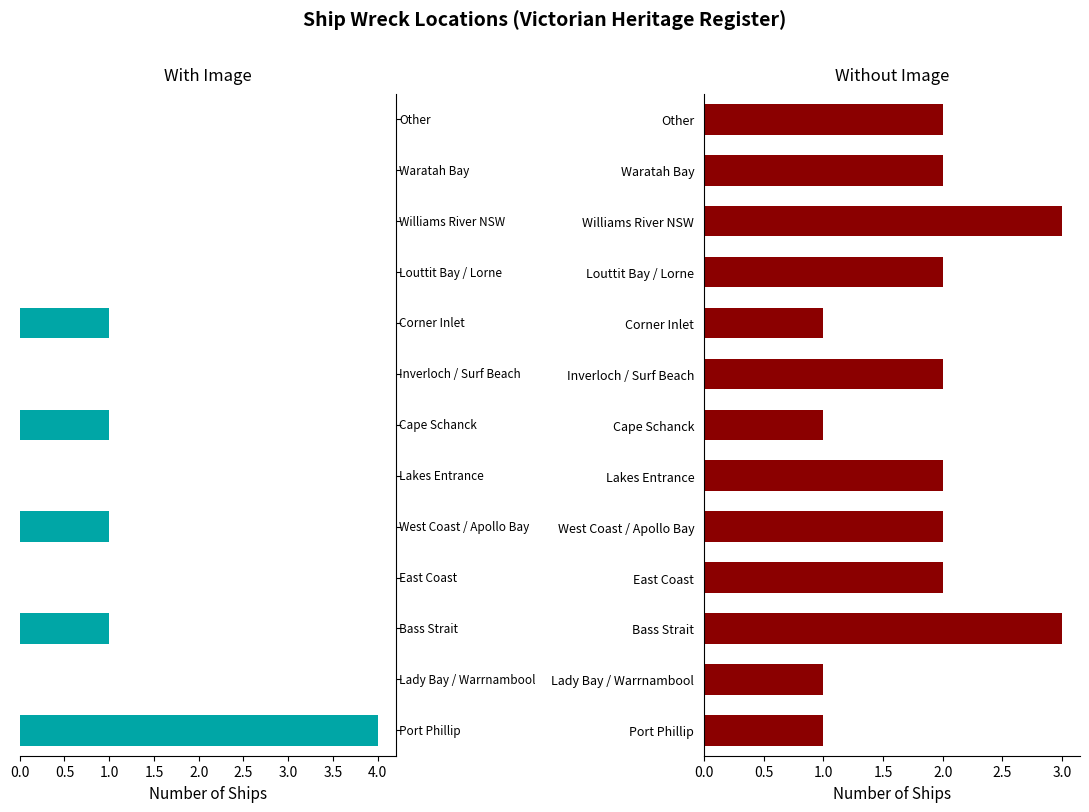

Reading right to left, transcribe all the data shown in this chart.

With Image: 0	0	0	0	1	0	1	0	1	0	1	0	4
Without Image: 2	2	3	2	1	2	1	2	2	2	3	1	1